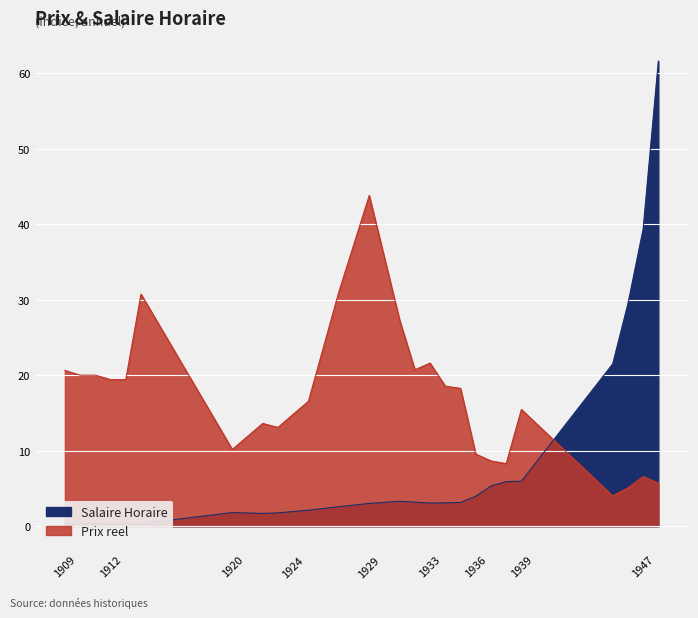

Reading left to right, transcribe all the data shown in this chart.

Salaire Horaire: 0.3	0.3	0.3	0.3	0.3	0.3	1.8	1.7	1.8	1.9	2.1	2.6	3.0	3.3	3.2	3.1	3.1	3.1	4.0	5.3	5.9	6.0	21.5	29.4	39.3	61.6
Prix reel: 20.6	20.0	20.0	19.4	19.4	30.7	10.2	13.6	13.1	14.8	16.5	31.0	43.8	27.3	20.7	21.6	18.5	18.3	9.6	8.6	8.3	15.5	4.0	5.1	6.6	5.7